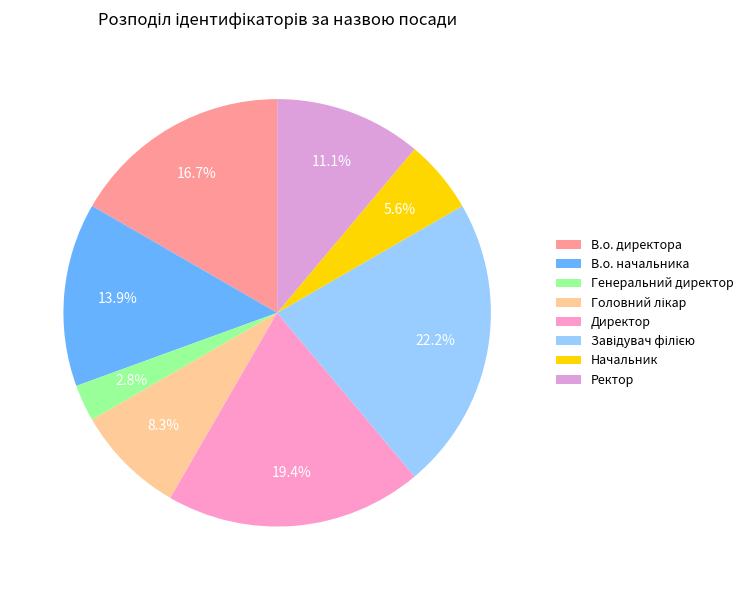

Is it true that В.о. начальника is 14% of the pie?

True